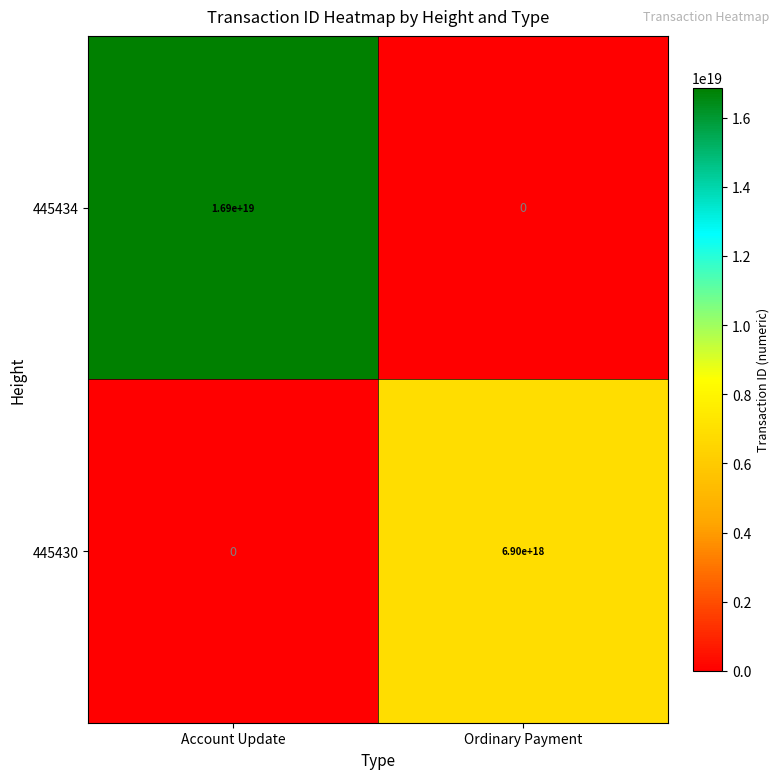

At which label does 445434 reach its peak?

Account Update